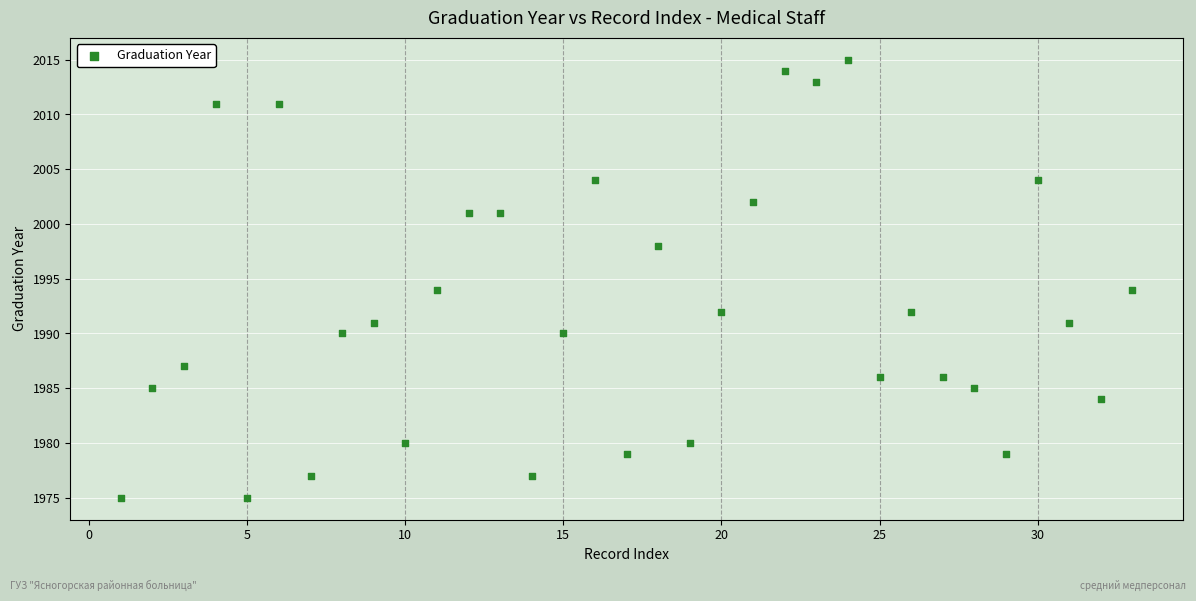

What is the range of Y values (max minus min)?

40